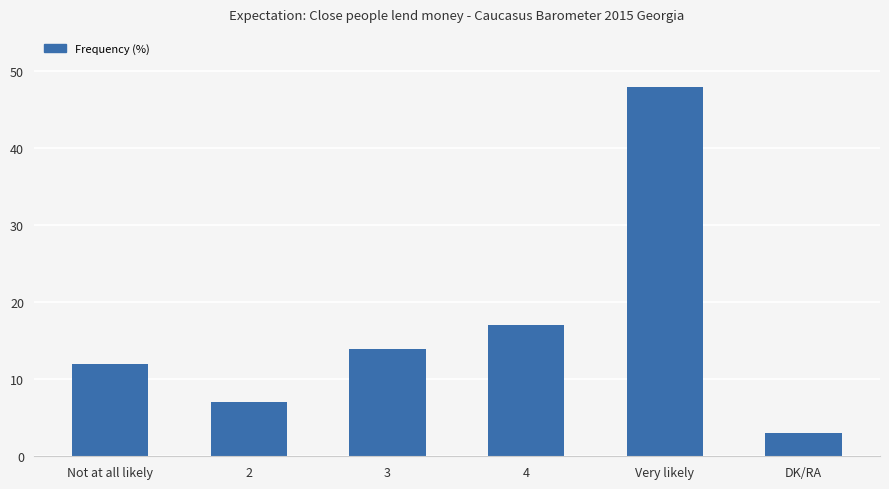

True or false: the data shows 25 at 4.

False